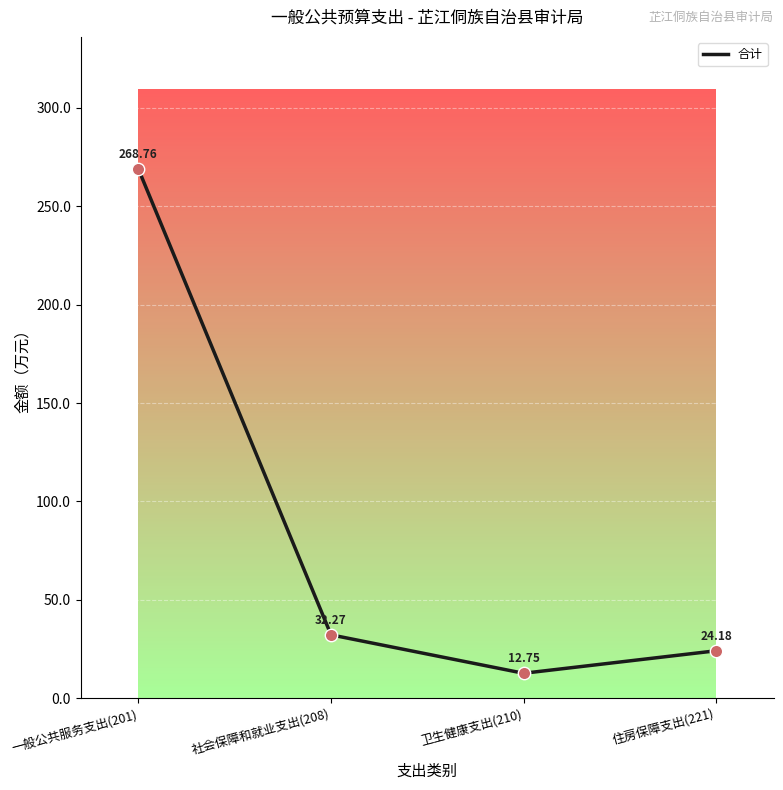

What is the ratio of the value at 住房保障支出(221) to the value at 卫生健康支出(210)?

1.9